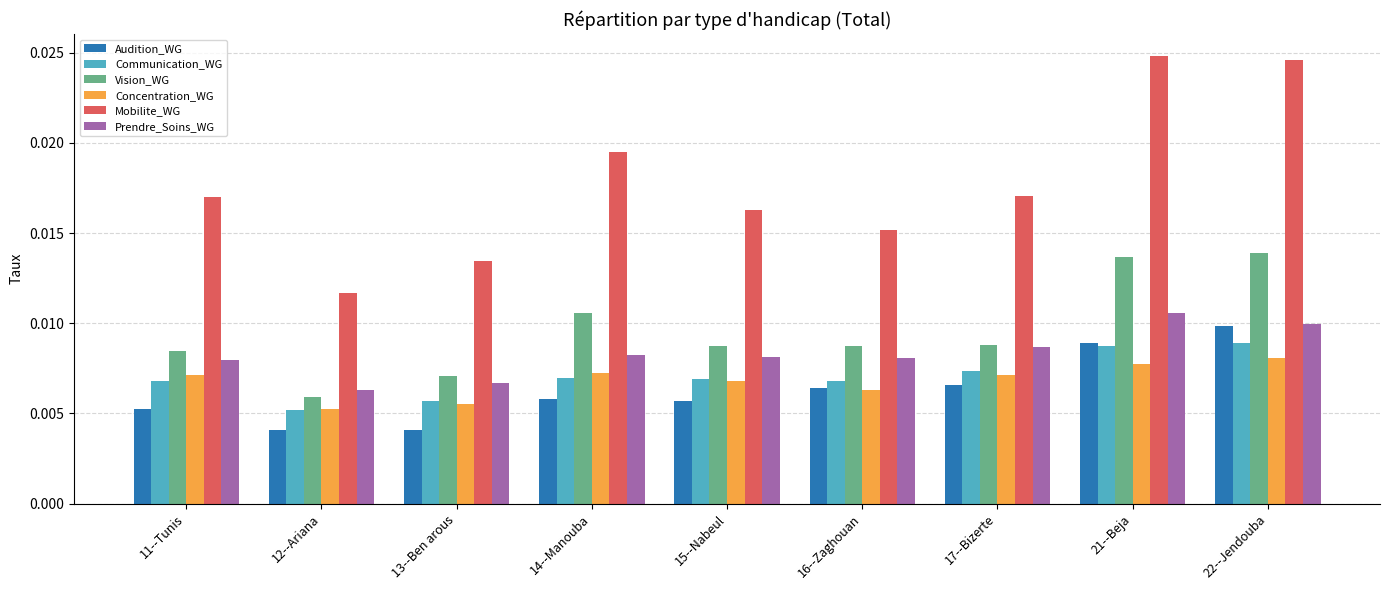

Is the value of Prendre_Soins_WG at 15--Nabeul greater than the value of Vision_WG at 13--Ben arous?

Yes